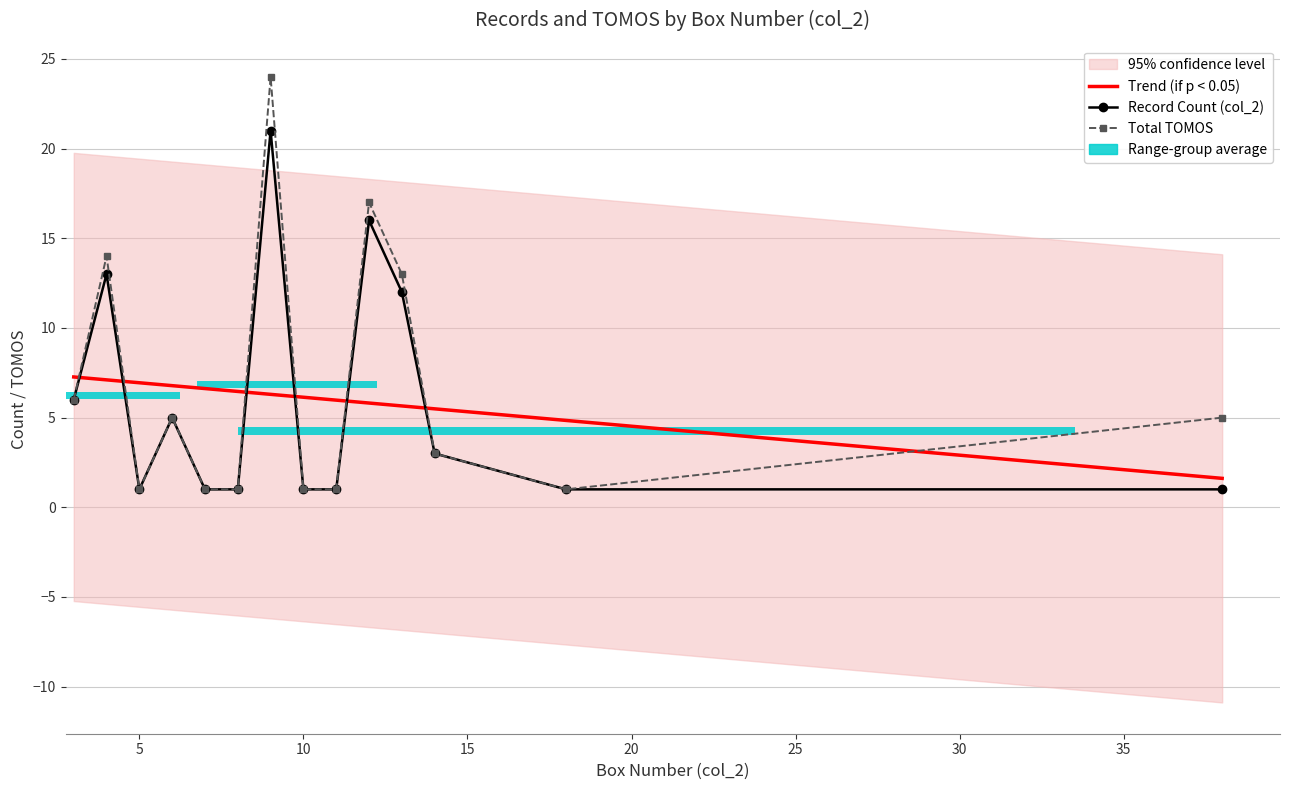

Does the chart contain stacked bars?

No